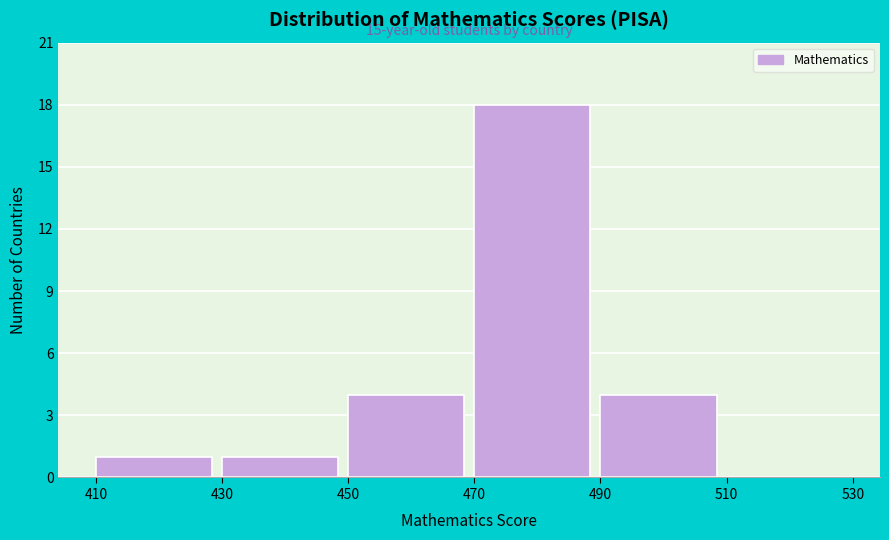

Which range on the x-axis has the tallest bar?

470 to 490